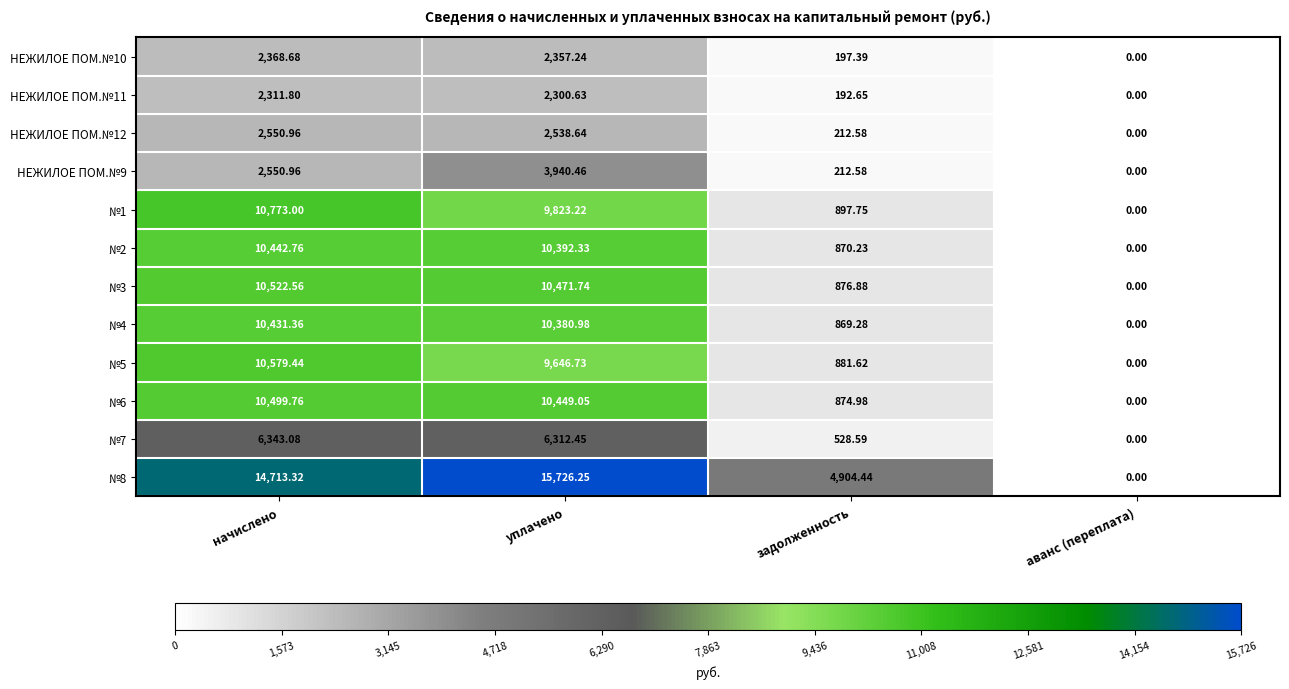

At which category does the chart reach its peak across all series?

уплачено